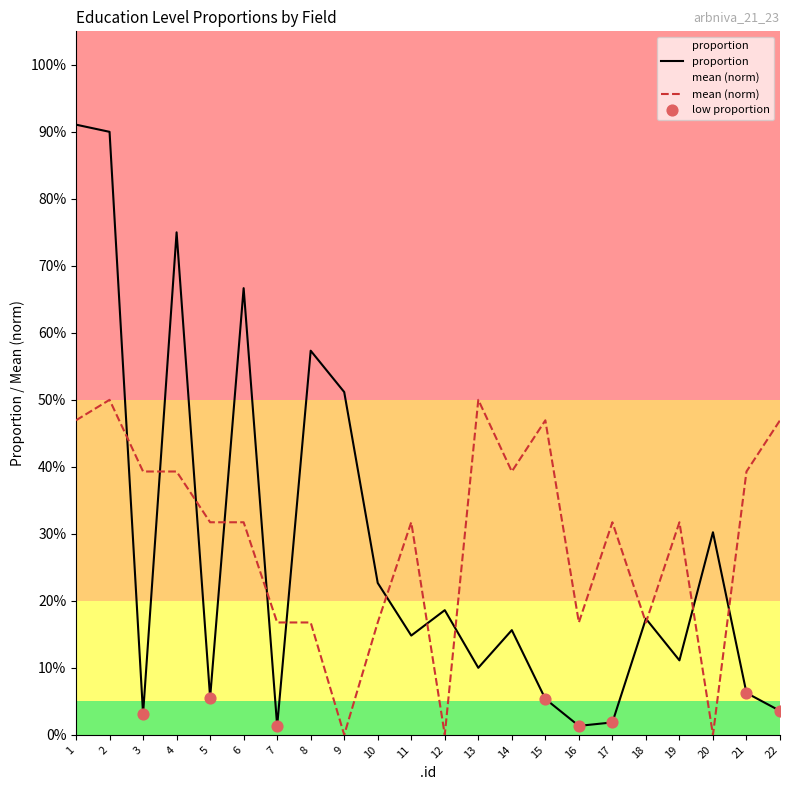

At which category is the sum across all series the highest?

2